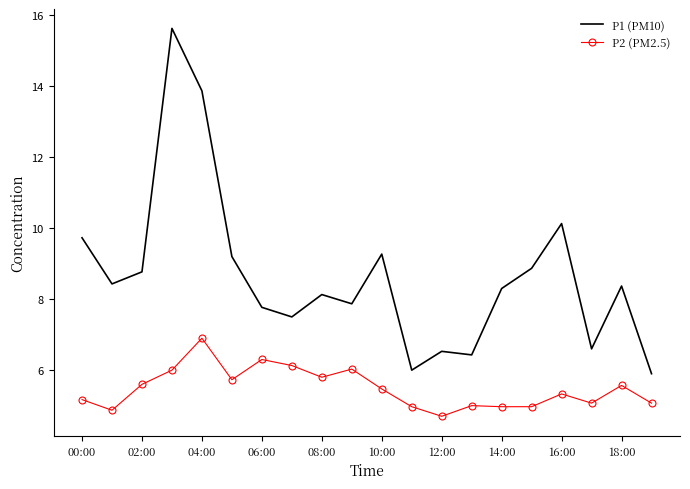

What is the smallest value displayed?

4.7